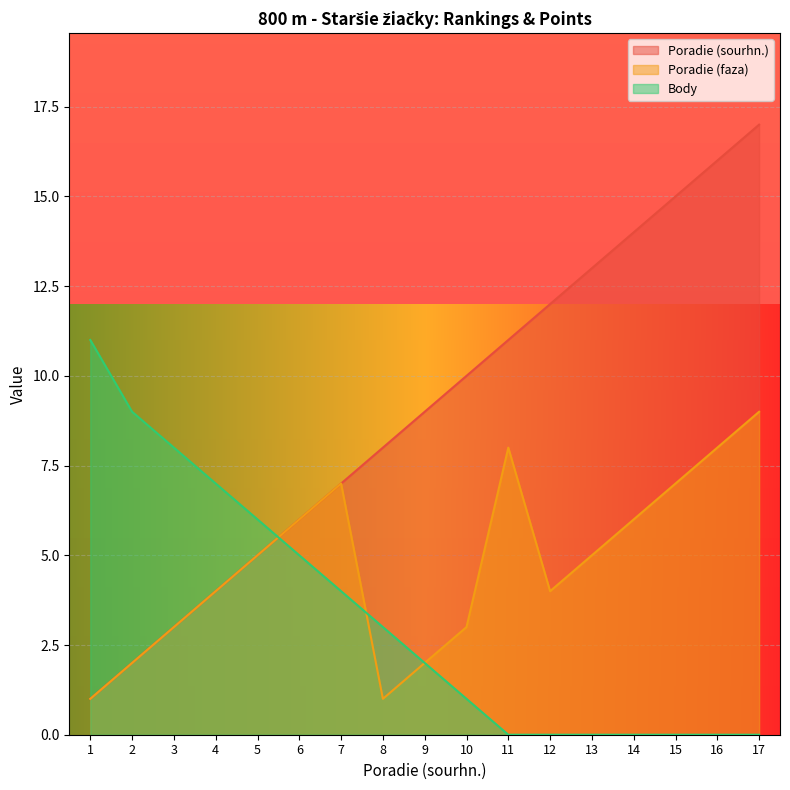

What is the value of the Poradie (sourhn.) point at the 1st from the left?

1